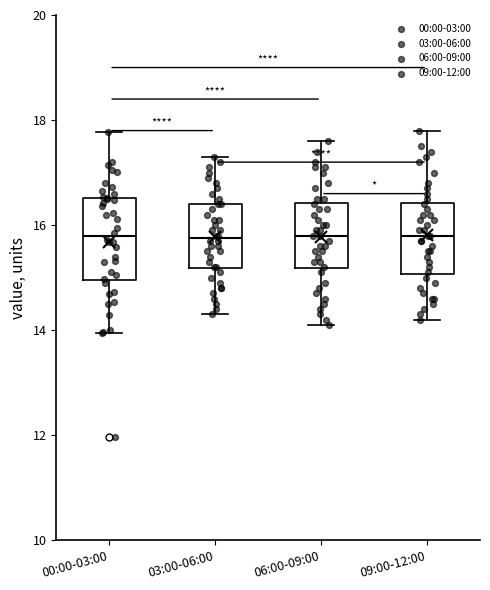

Where is the lower edge of the box for 00:00-03:00 on the y-axis? The values are not printed on the chart, so give them approximately, as read against the axis.

15.0